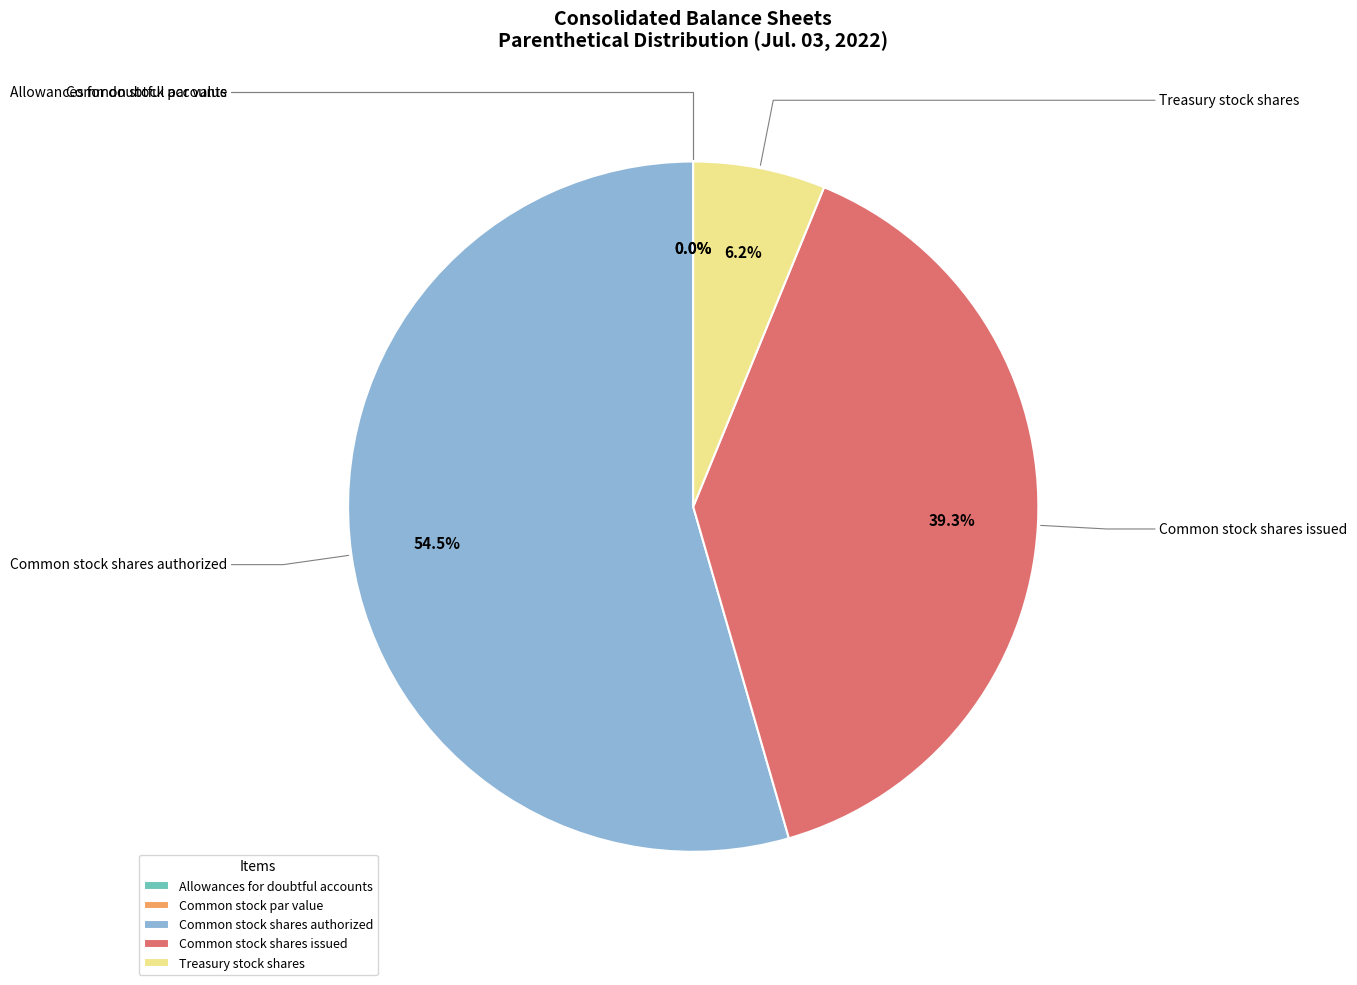

What is the change in value from Allowances for doubtful accounts to Common stock shares authorized?

+4319999777